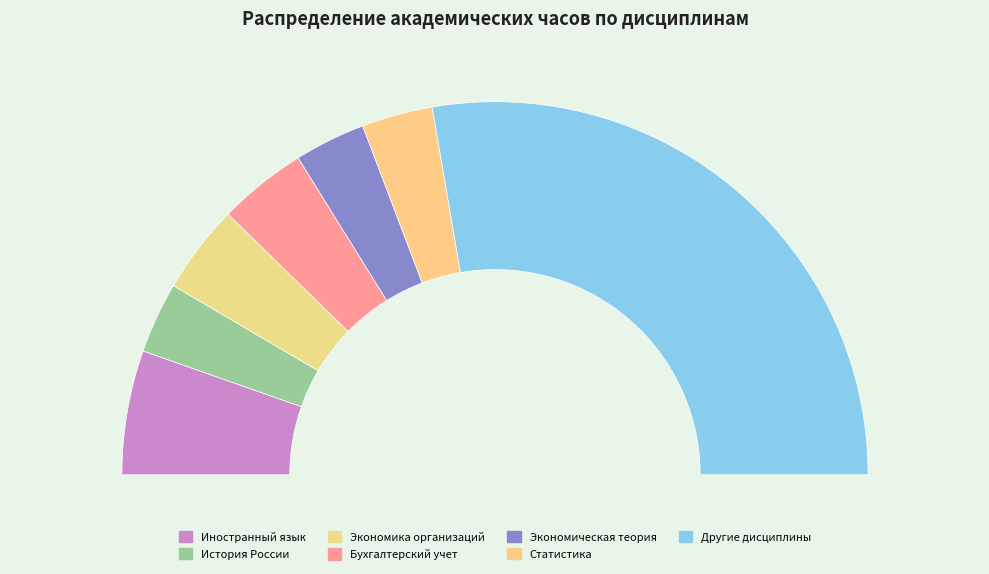

Is the sum of Статистика and Иностранный язык greater than half?

No